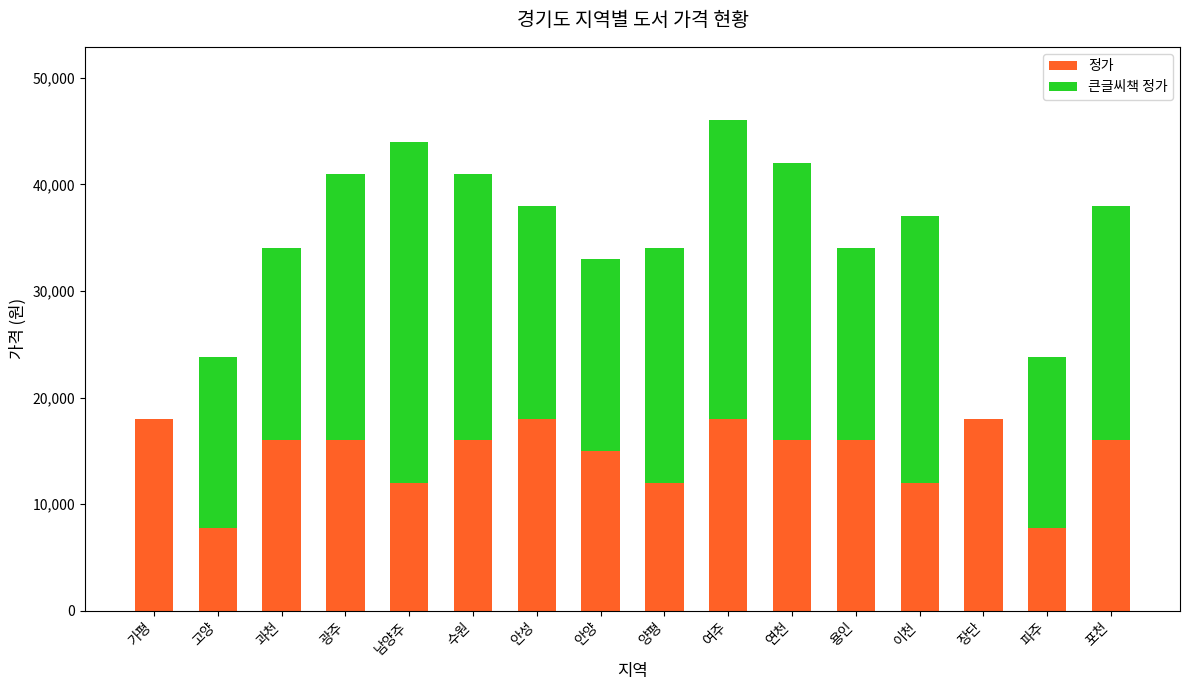

What value does the 정가 series have at 고양?

7800